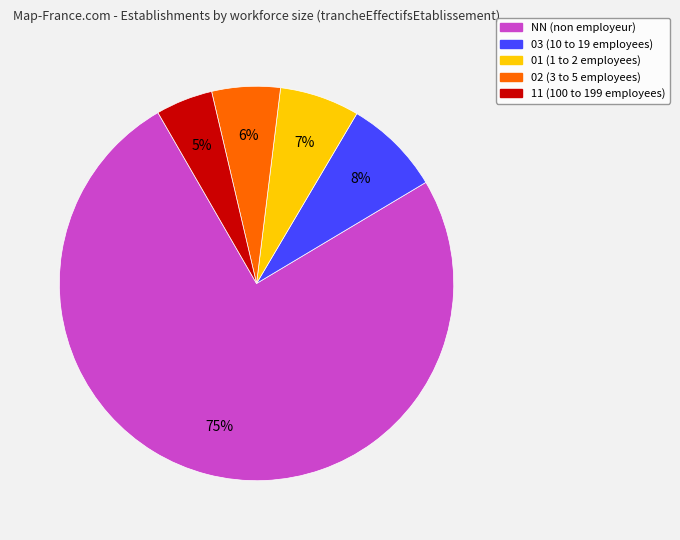

What is the majority slice?

NN